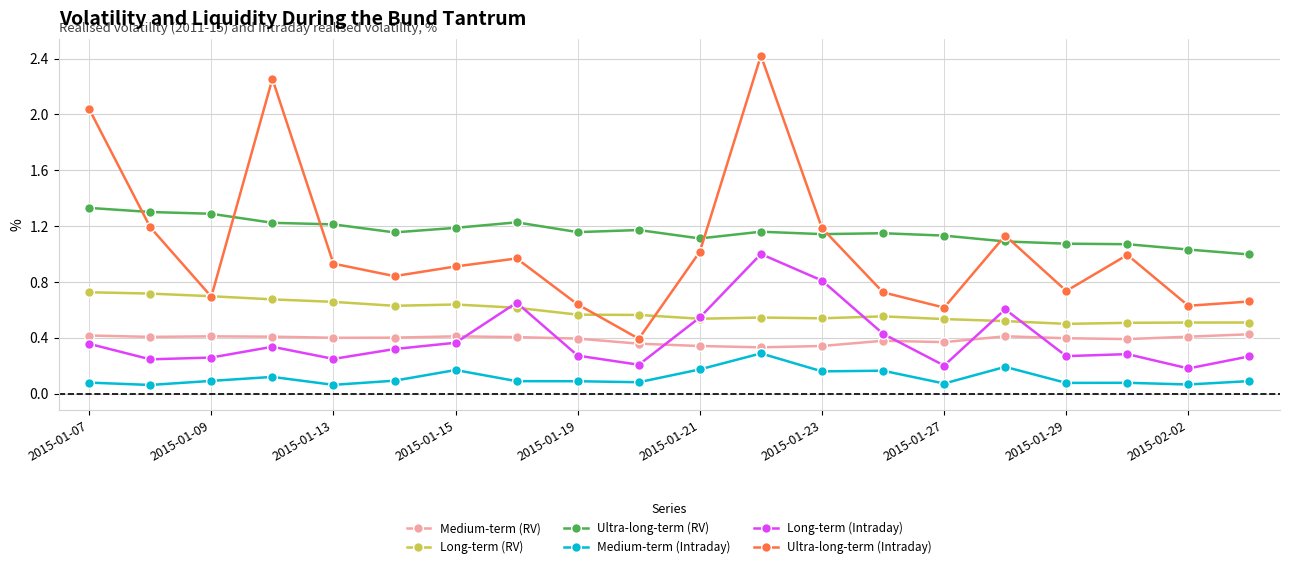

True or false: Medium-term (Intraday) and Long-term (Intraday) cross at least once.

False